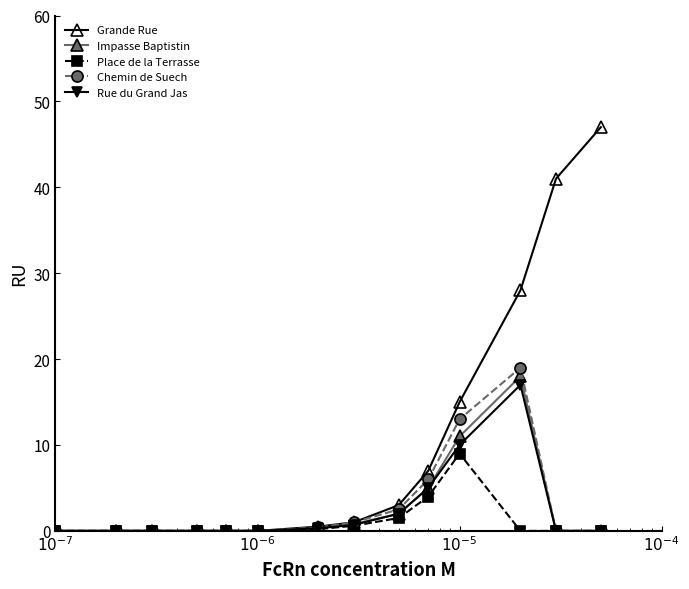

Which series has the largest total across all categories?

Grande Rue